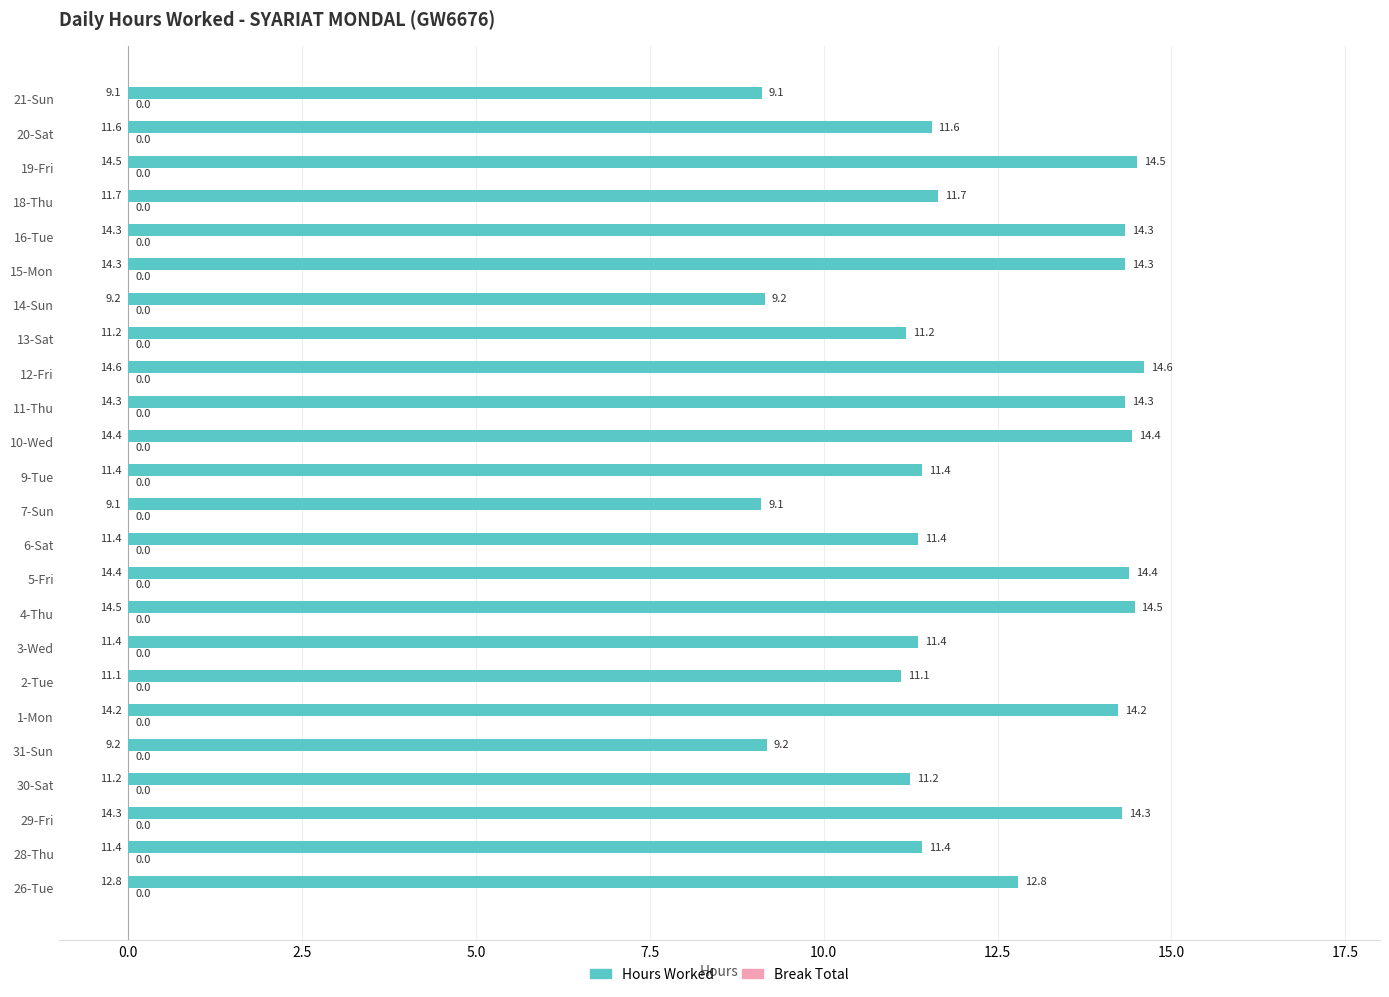

What is the difference between the maximum and minimum values?

5.5